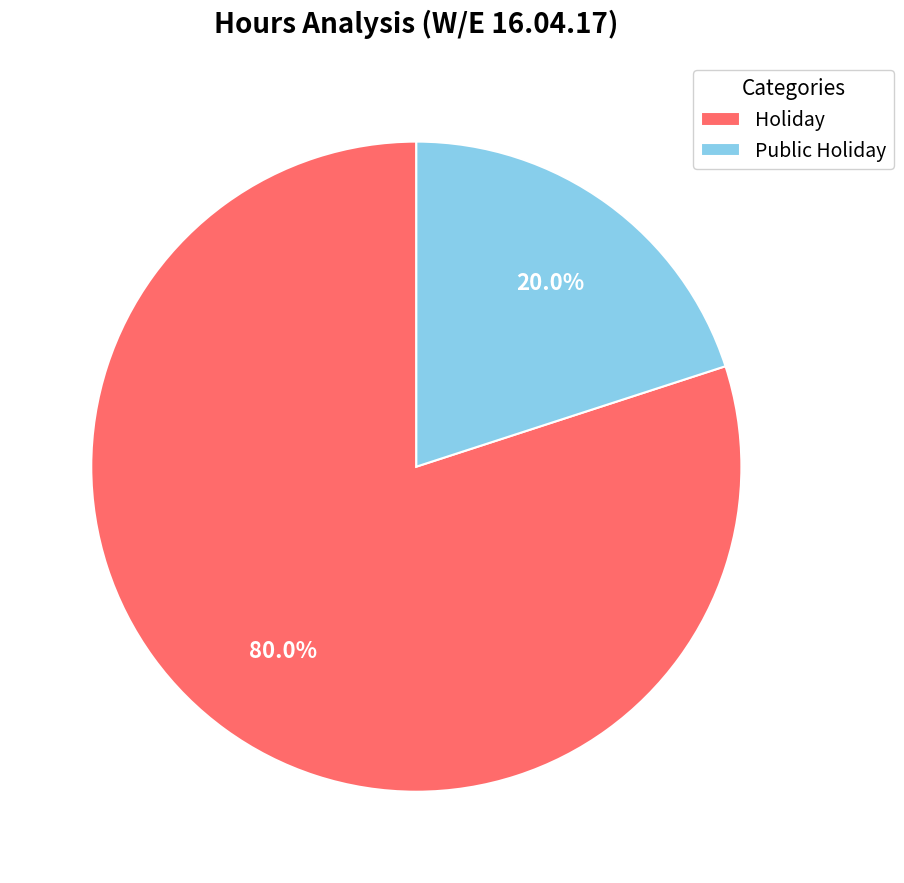

To the nearest percent, what is the difference between the largest and smallest slice percentages?

60%